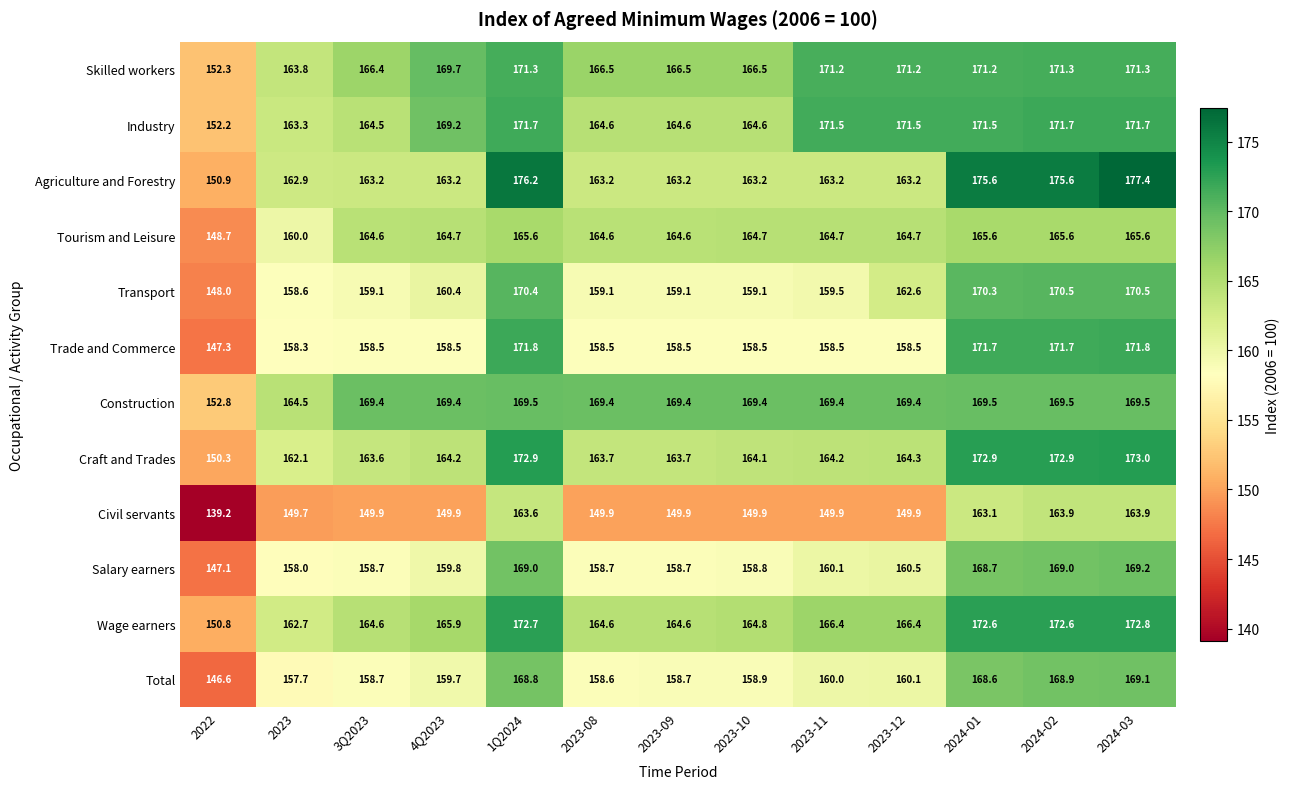

The Agriculture and Forestry series shows 281.2 at 2023-09. True or false?

False